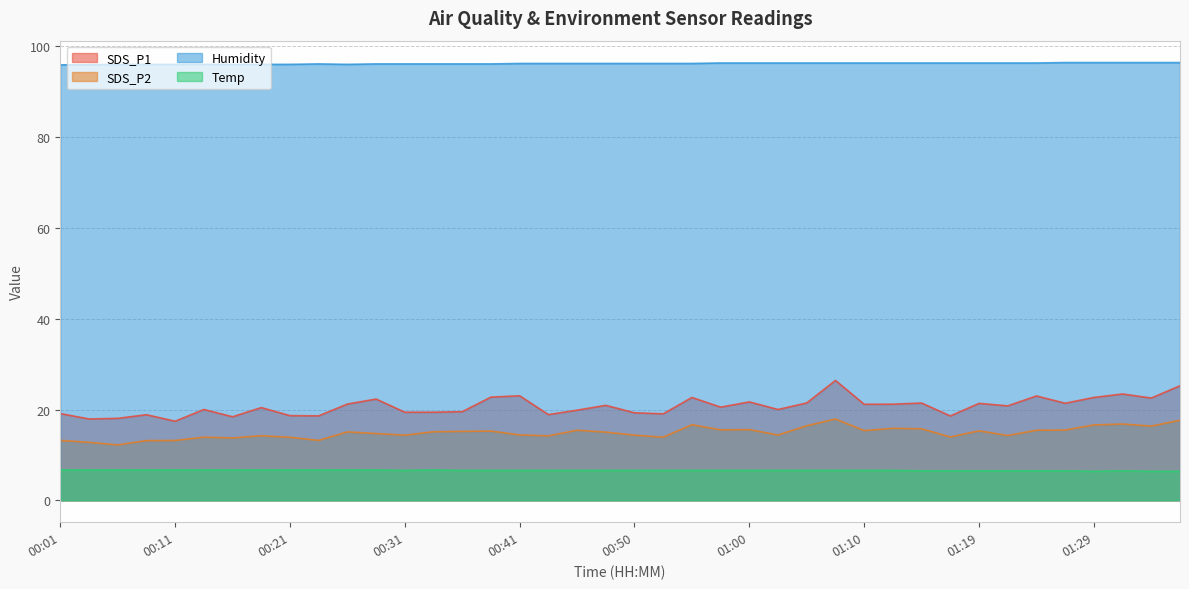

What position from the left is 00:18?

8